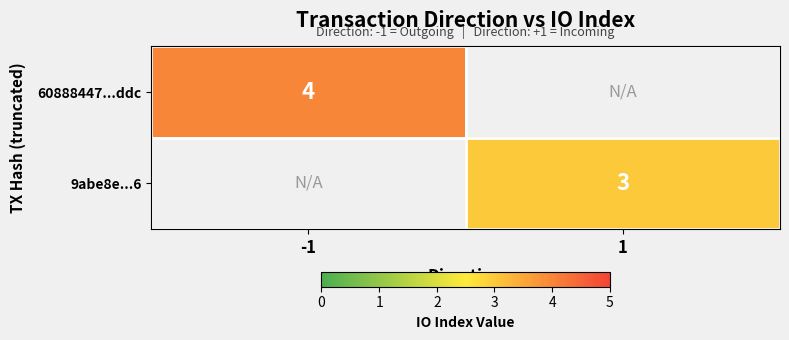

The value of 60888447...ddc at -1 is 7. True or false?

False